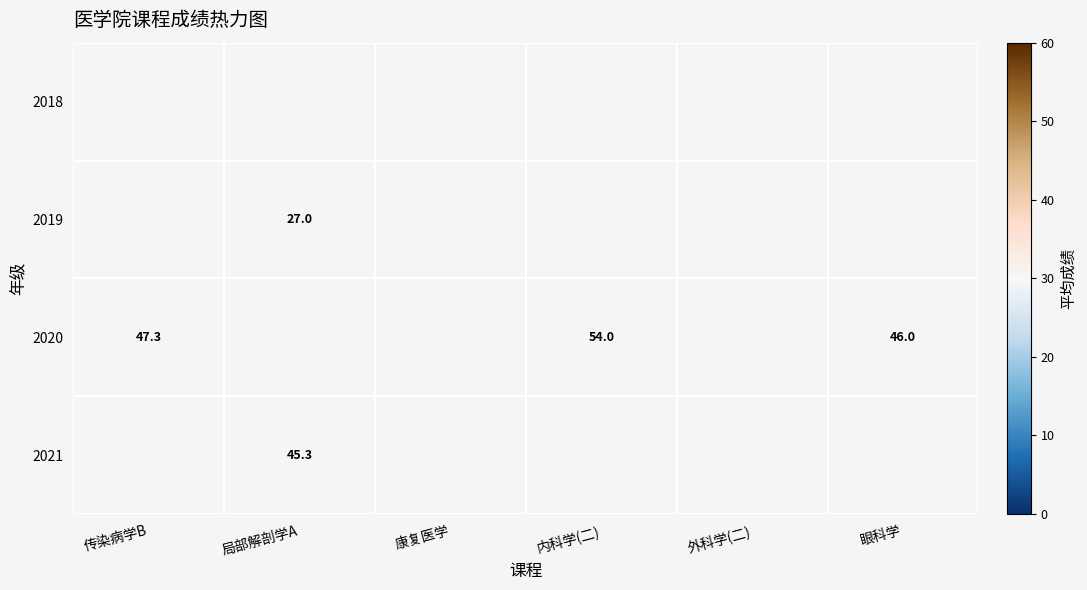

Count the number of data series in this chart.

4